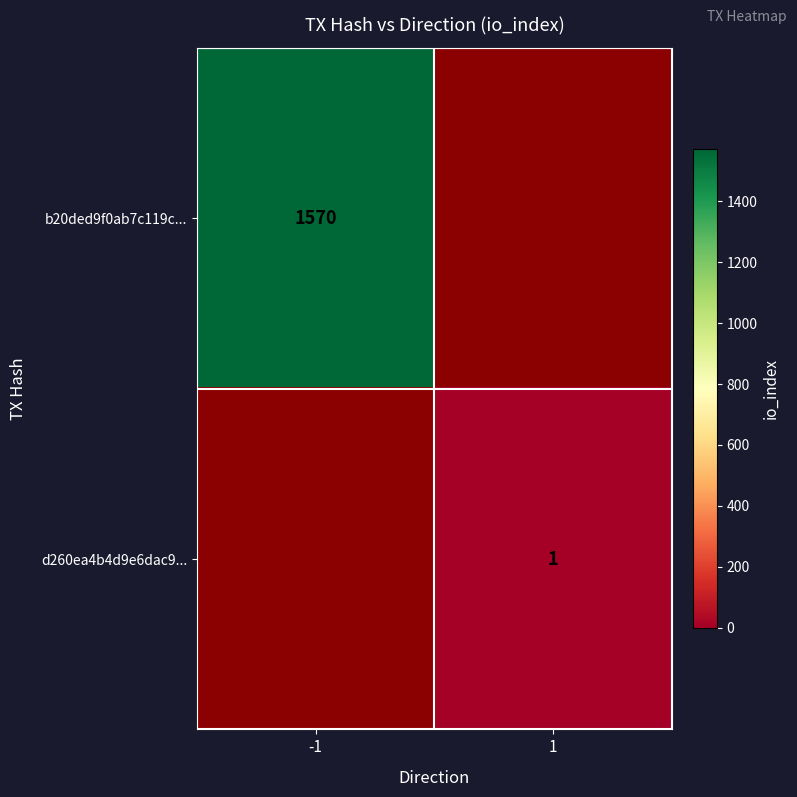

True or false: d260ea4b4d9e6dac9... has a value of 1 at 1.

True